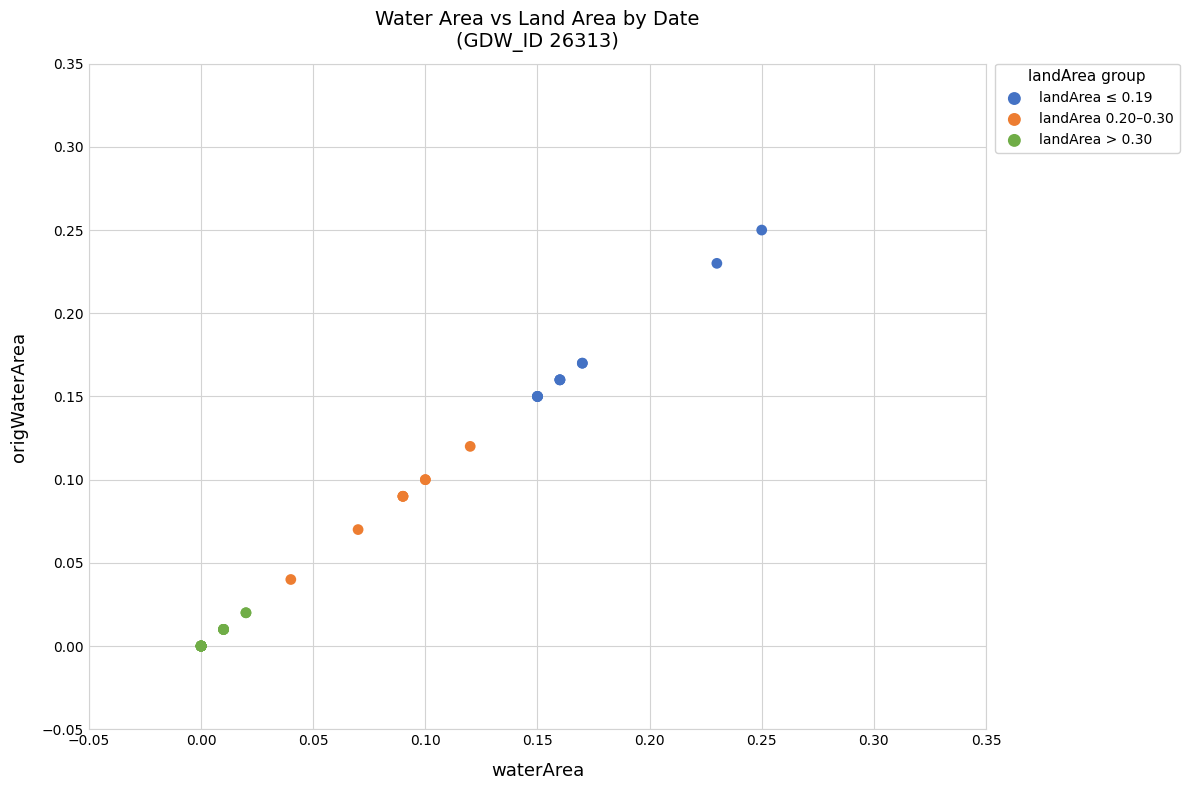

Which series reaches the maximum Y coordinate?

landArea ≤ 0.19